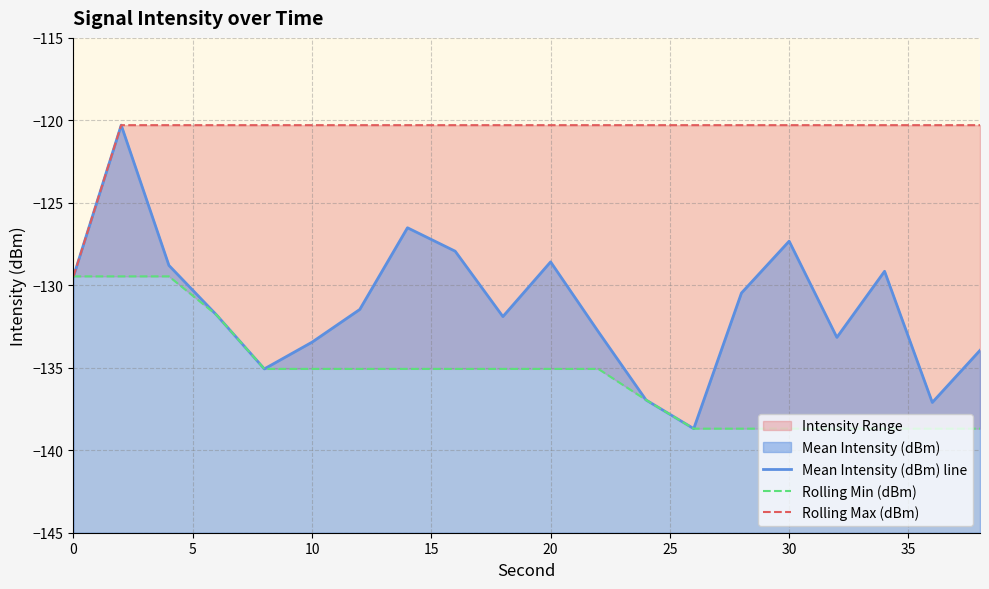

How many lines are shown in the chart?

3